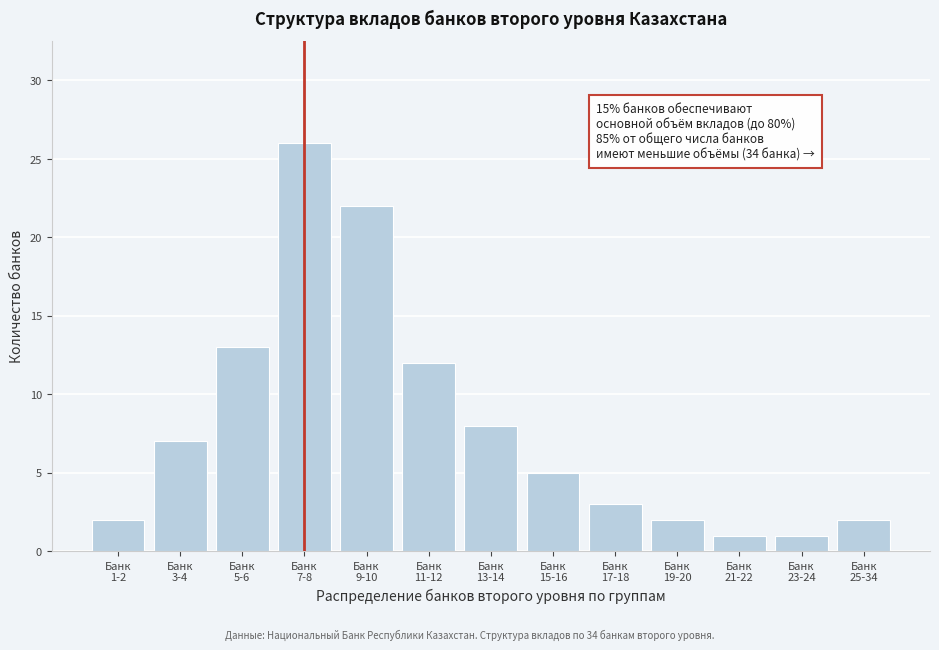

Reading left to right, extract all data points from this chart.

2	7	13	26	22	12	8	5	3	2	1	1	2